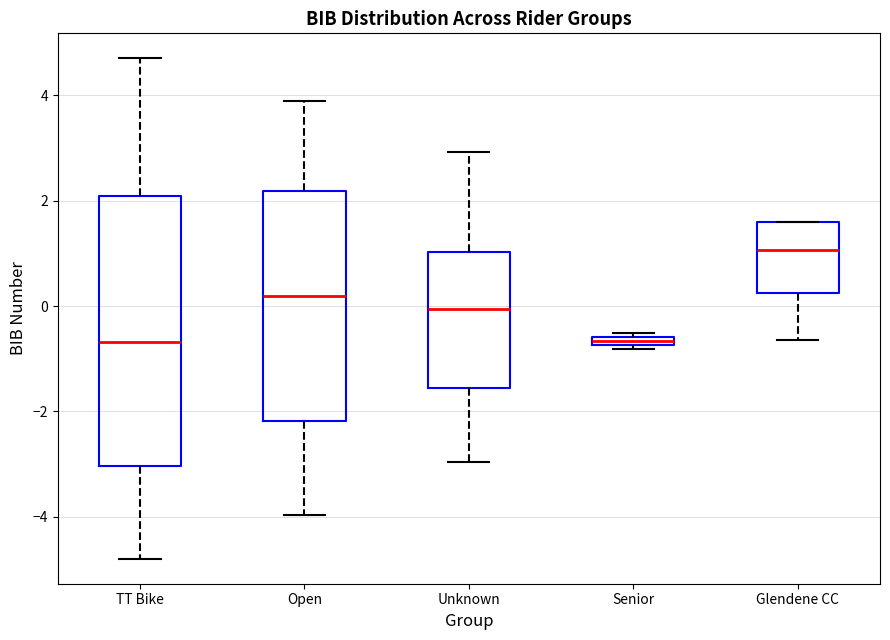

Comparing the boxes themselves (not the whiskers), which one is the tallest?

TT Bike